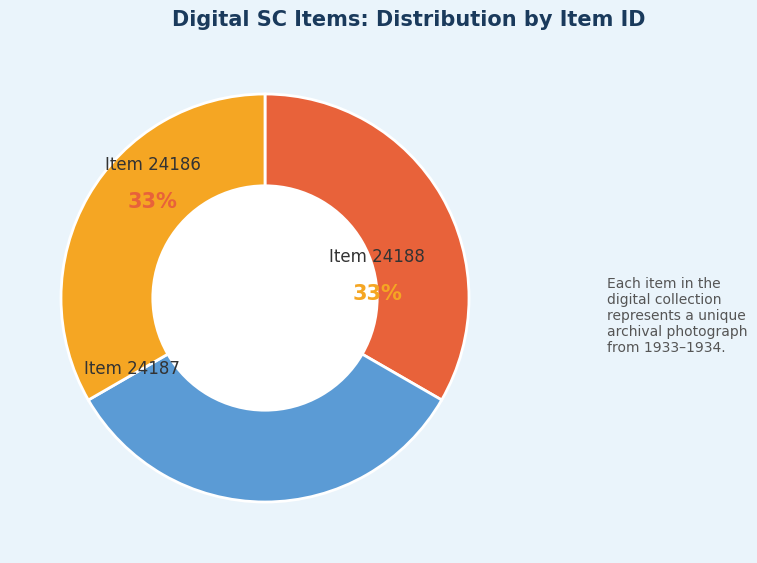

How many segments does this pie chart have?

3